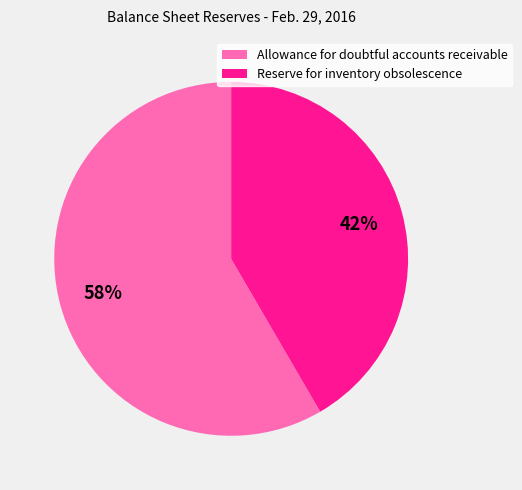

Rank the categories by value from lowest to highest.

Reserve for inventory obsolescence, Allowance for doubtful accounts receivable